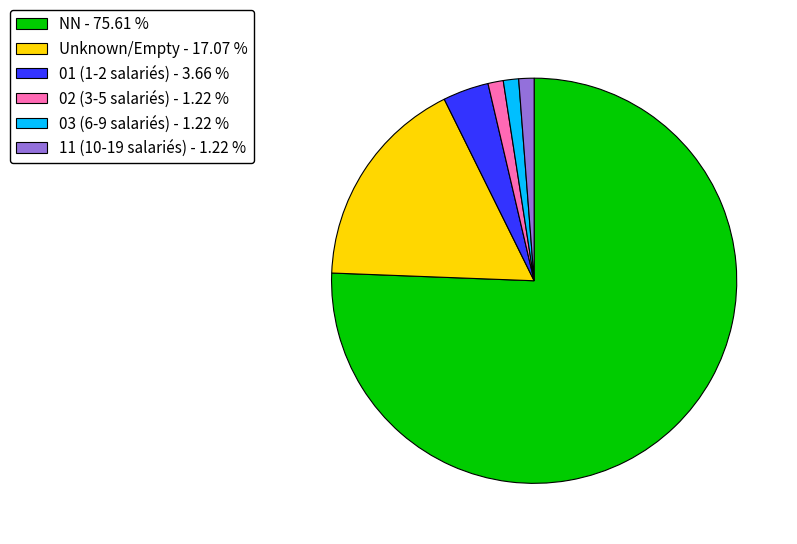

What is the largest slice in the pie chart?

NN - 75.61 %